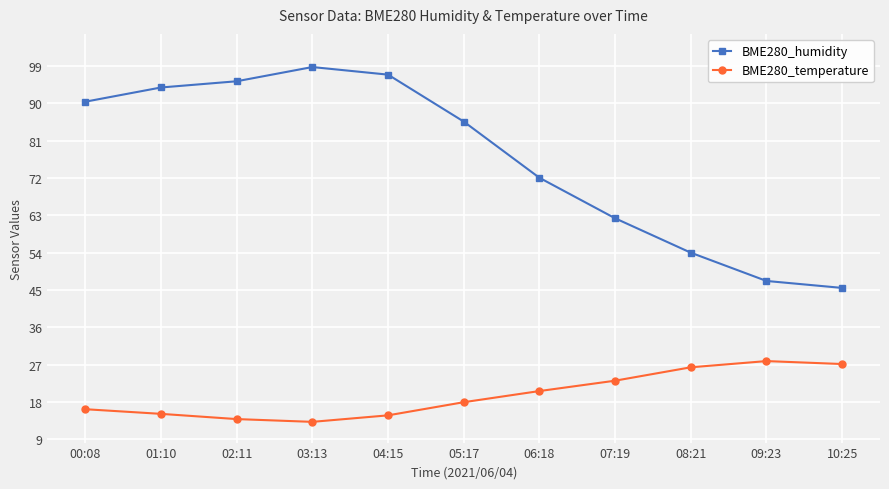

How many data points does each series have?

11